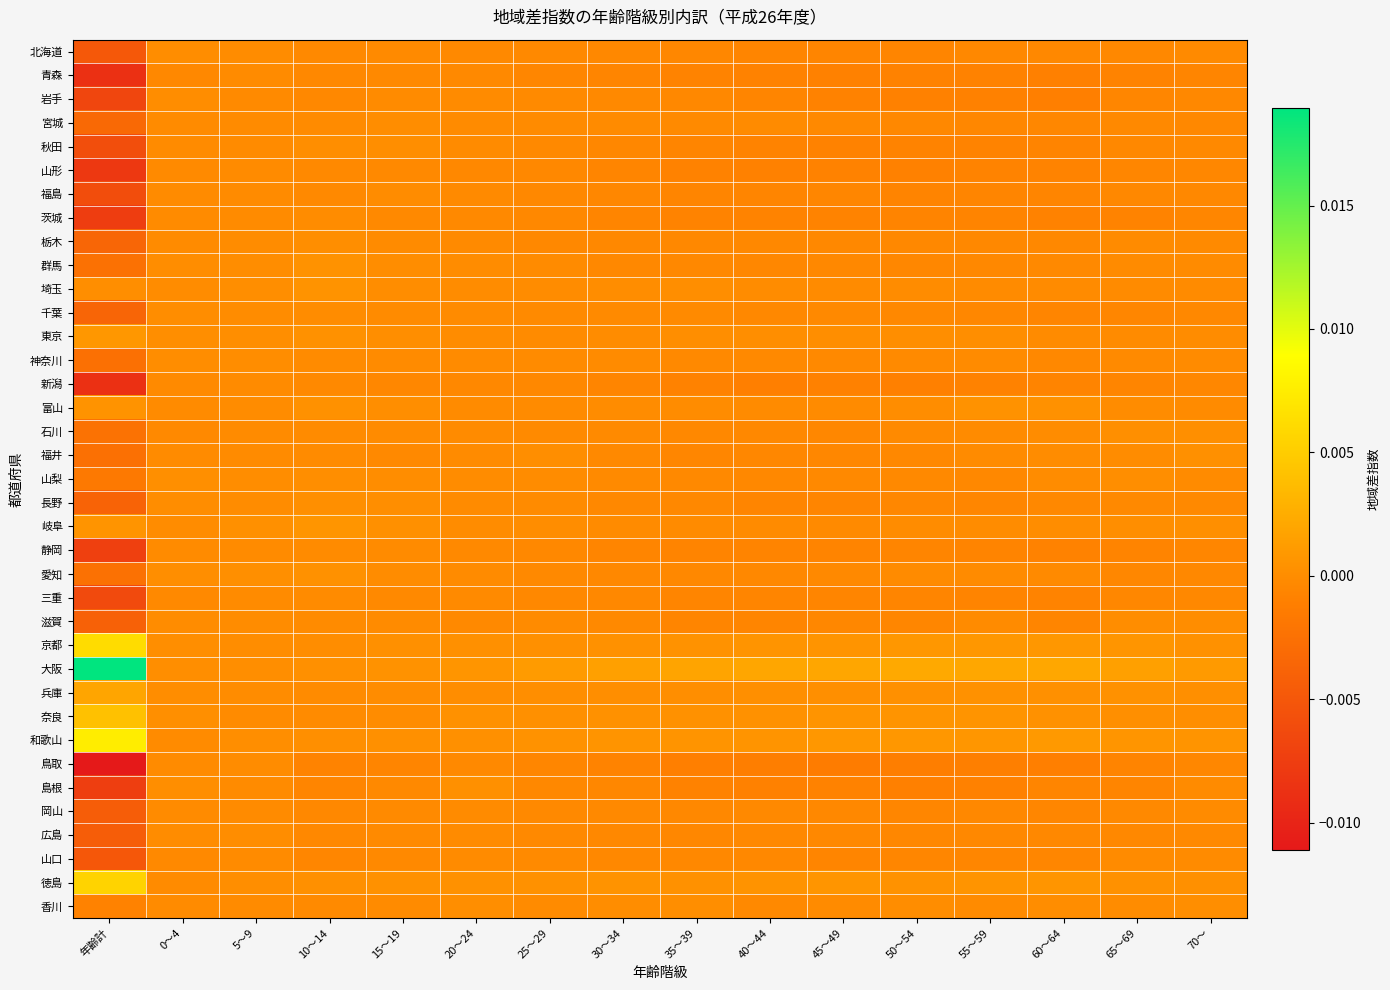

Which series has the widest spread of values?

大阪